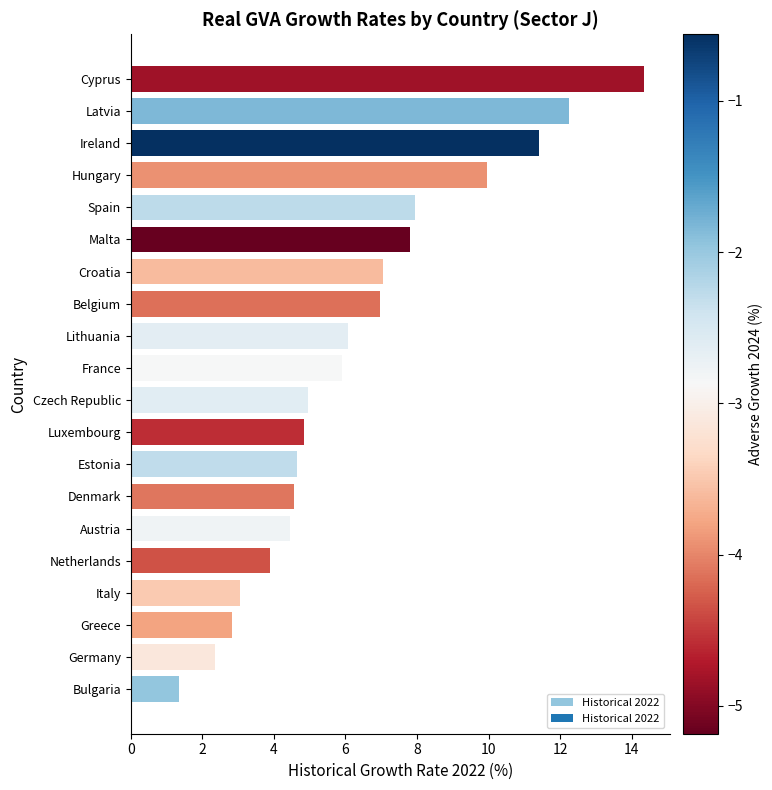

Does the chart contain any negative values?

No